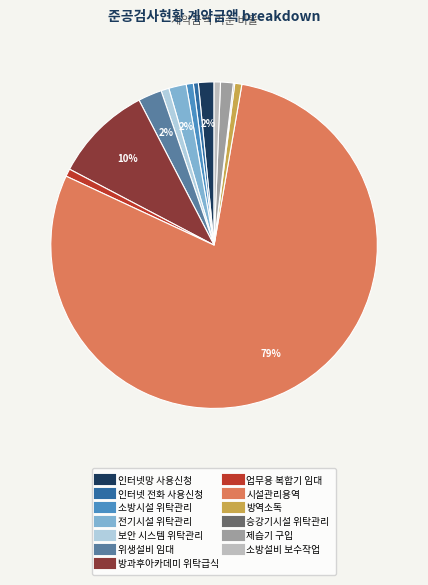

To the nearest percent, what portion does 소방설비 보수작업 represent?

1%